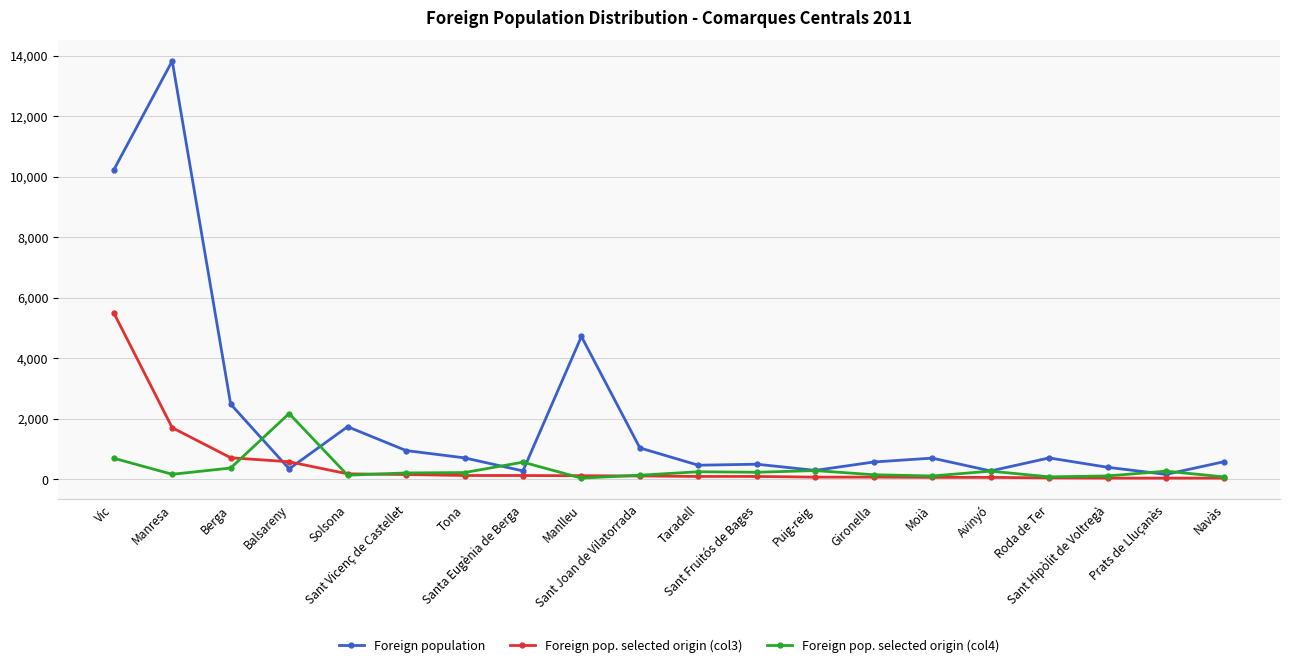

What is the minimum value shown in the chart?

30